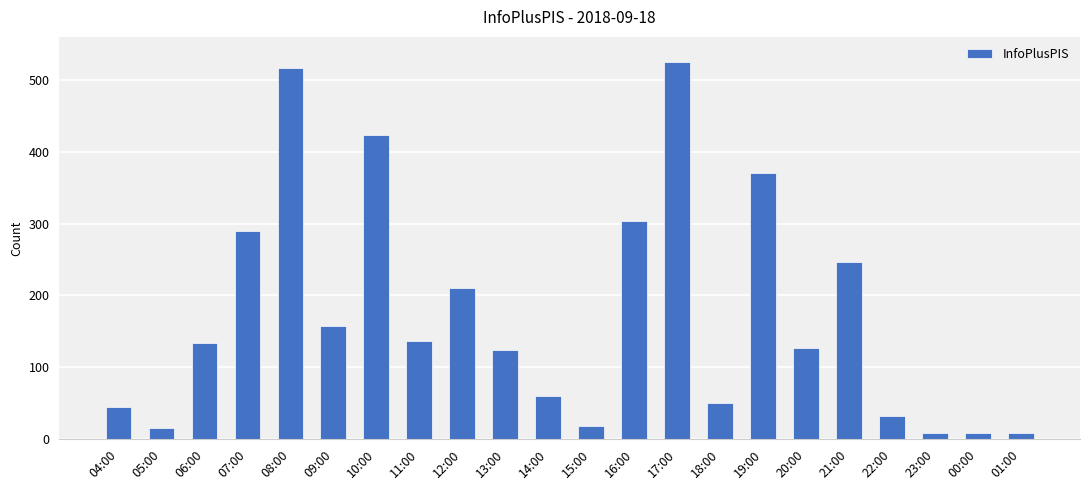

How many series are shown in this chart?

1